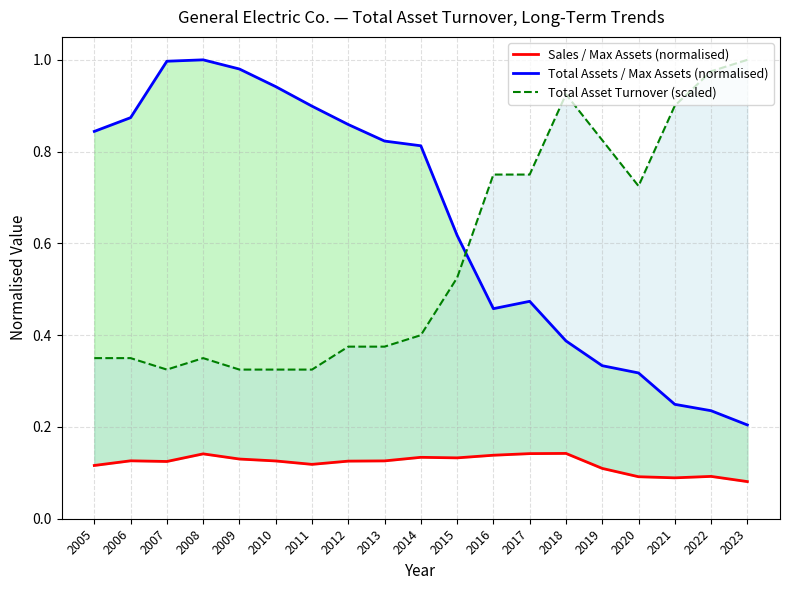

At which category does Total Assets / Max Assets (normalised) reach its first local peak?

2008